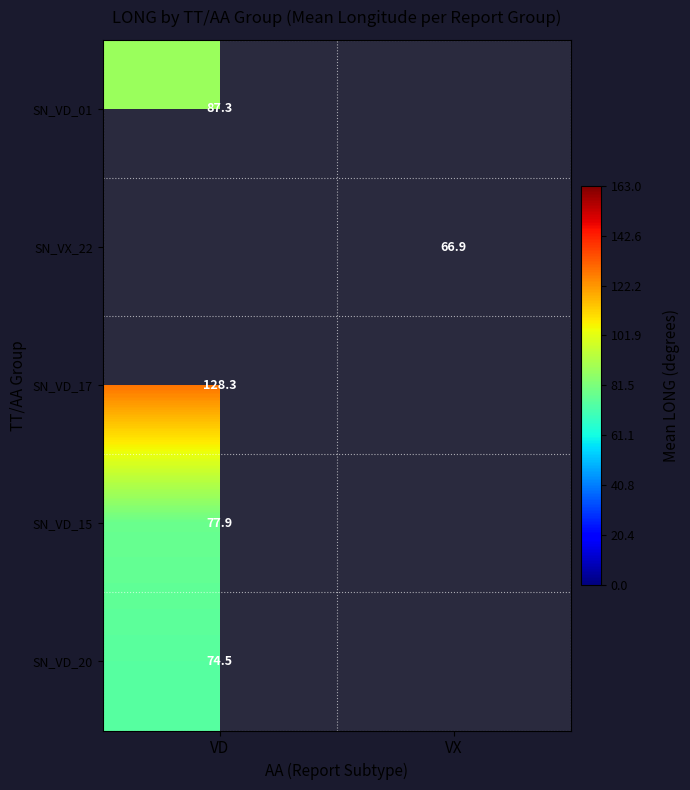

At VD, list the series in order from smallest to largest.

SN_VD_01, SN_VX_22, SN_VD_20, SN_VD_15, SN_VD_17